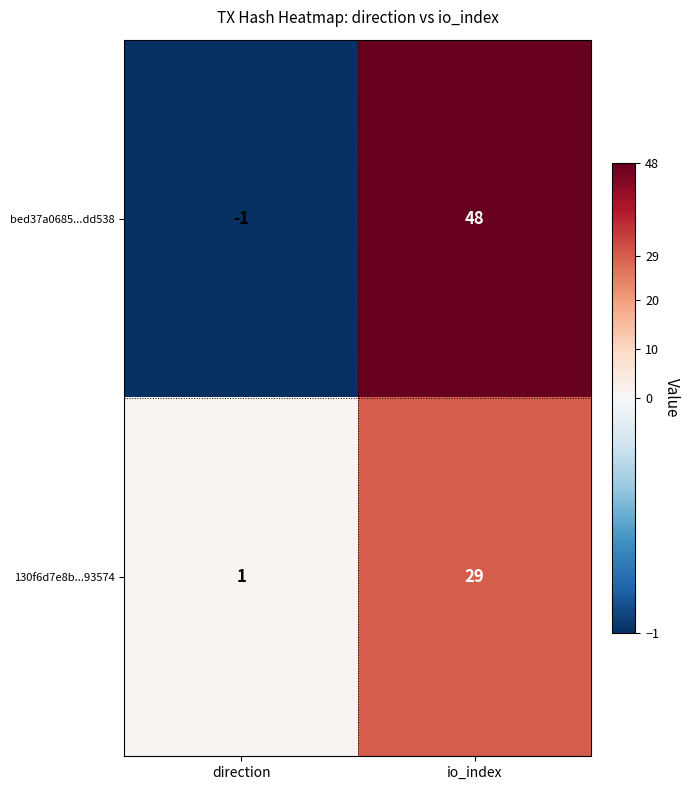

Rank the series at direction from highest to lowest value.

130f6d7e8b...93574, bed37a0685...dd538